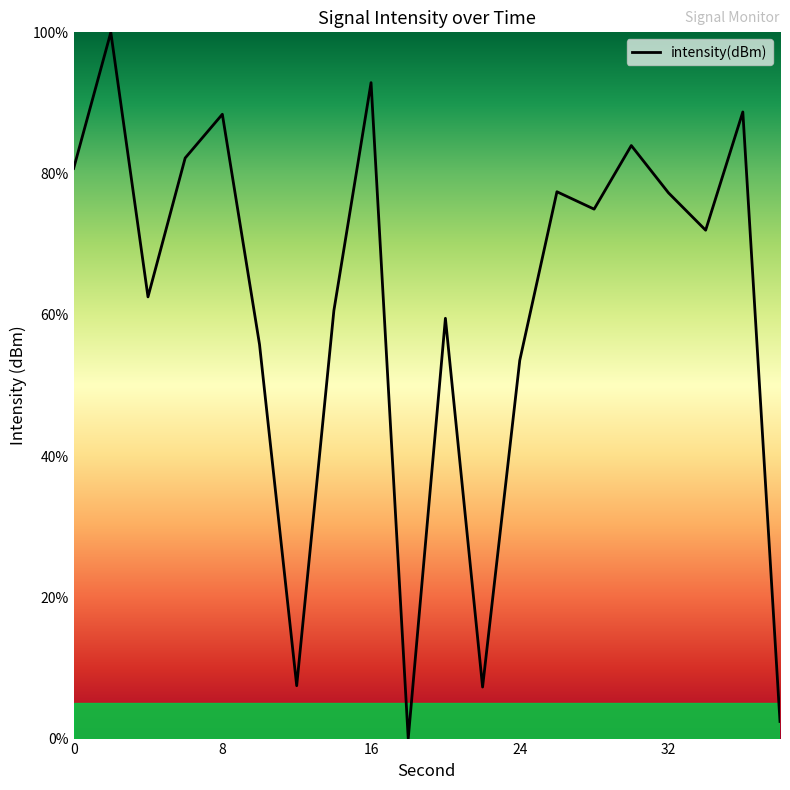

What is the difference between the maximum and minimum values?

100.0